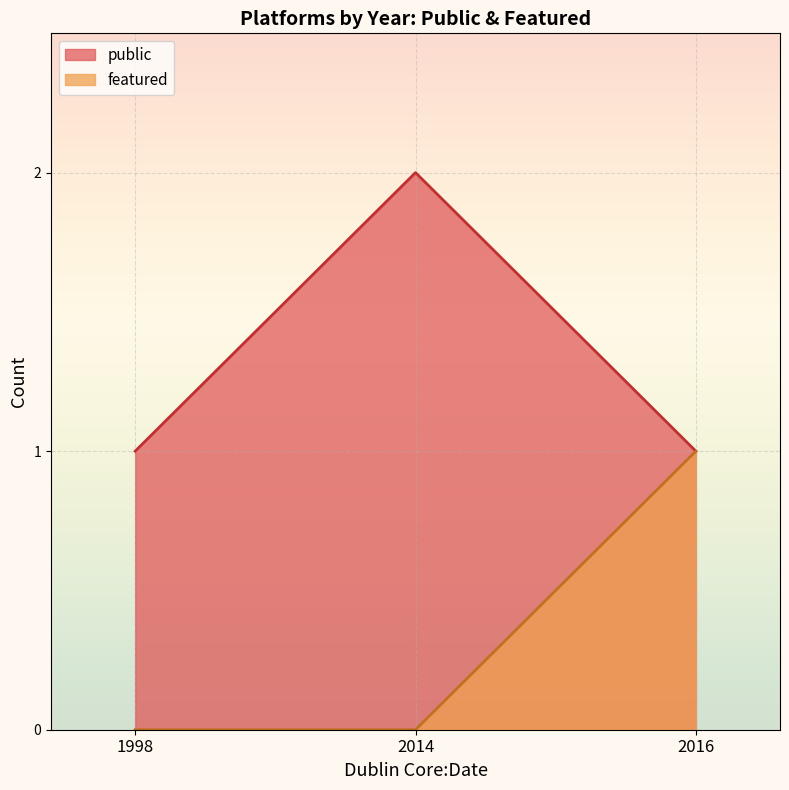

At which label does featured reach its peak?

2016